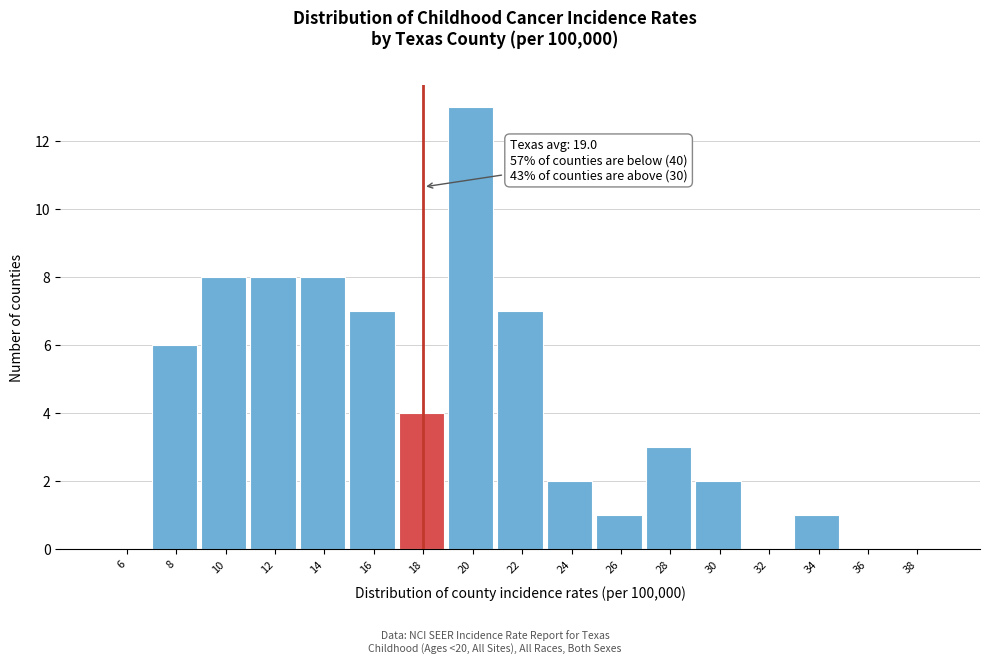

Reading right to left, transcribe all the data shown in this chart.

38=0	36=0	34=1	32=0	30=2	28=3	26=1	24=2	22=7	20=13	18=4	16=7	14=8	12=8	10=8	8=6	6=0